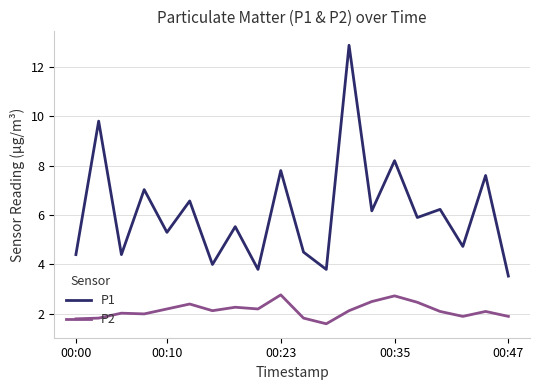

Rank the series by their maximum value, from highest to lowest.

P1, P2